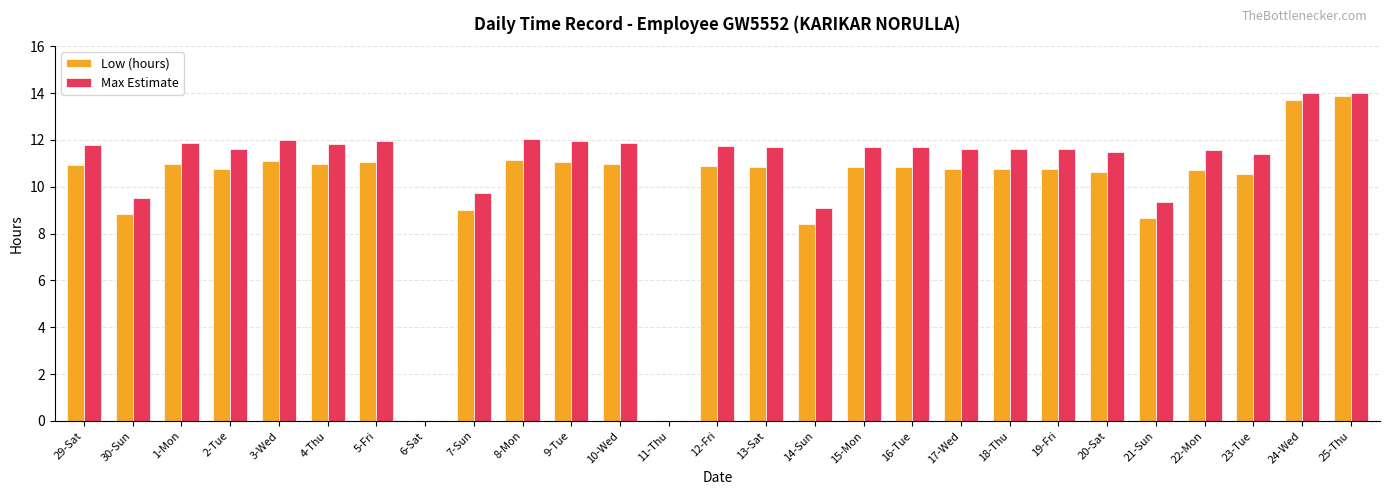

What is the sum of the Max Estimate values at 14-Sun and 16-Tue?

20.8